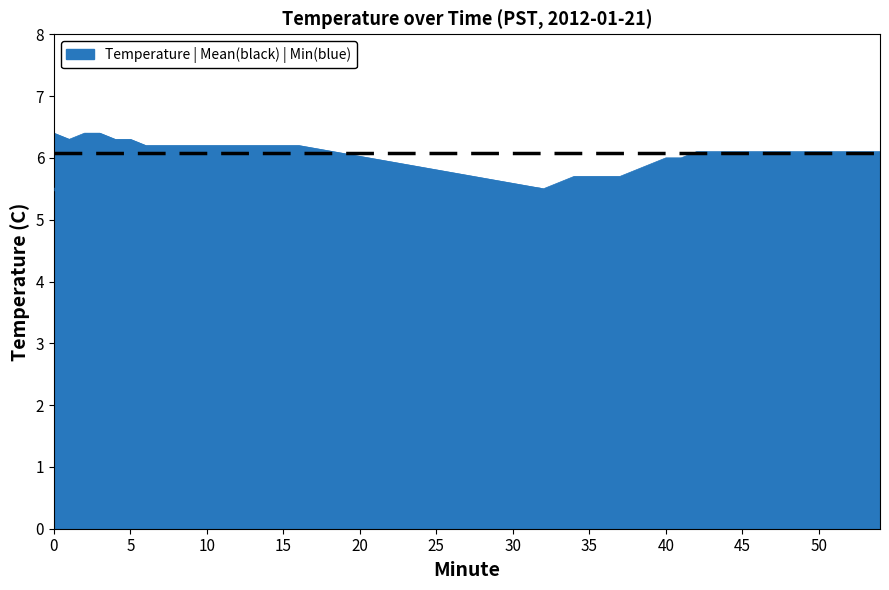

What is the greatest value displayed?

6.4